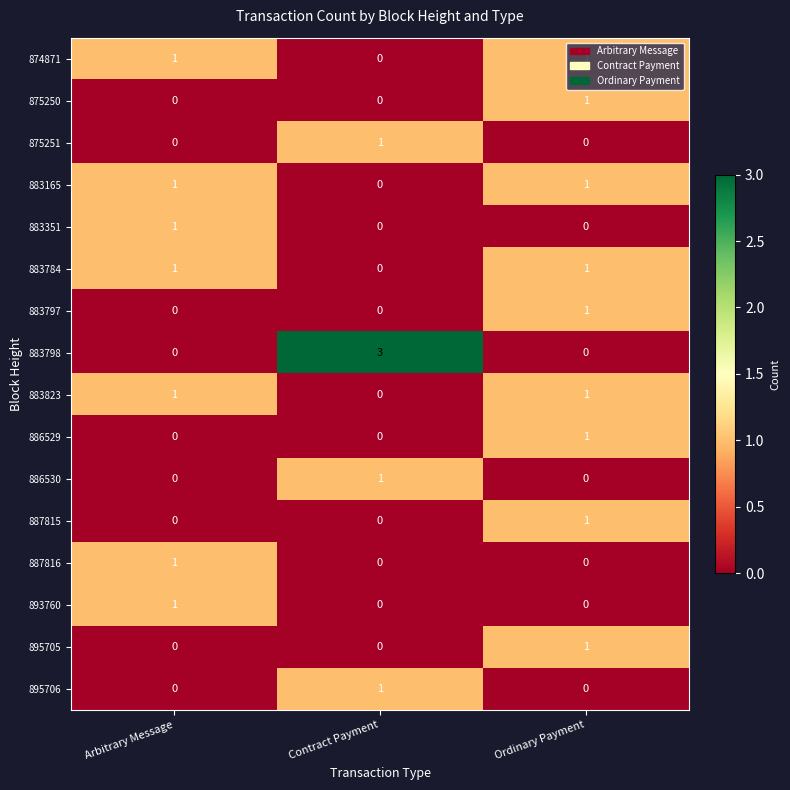

How many series are shown in this chart?

16